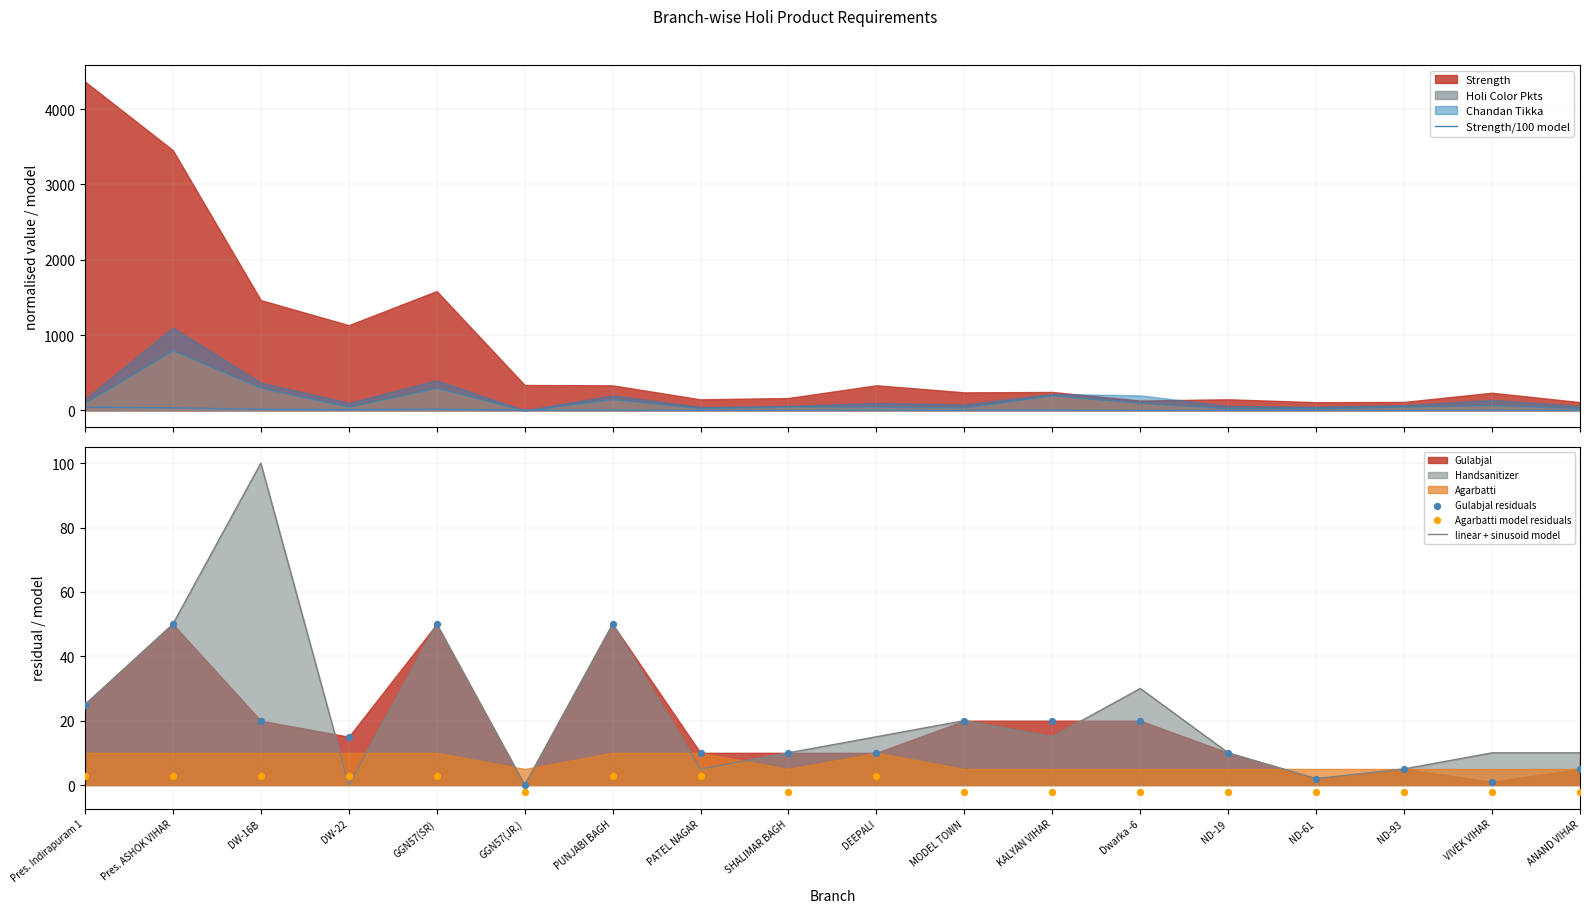

Which series has the largest Y range (max minus min)?

linear + sinusoid model